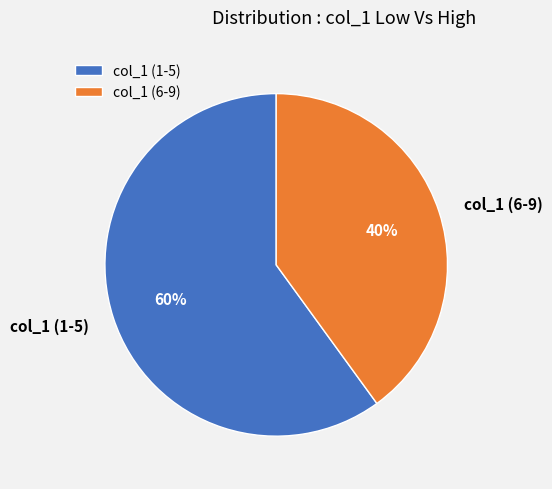

Between col_1 (6-9) and col_1 (1-5), which is larger?

col_1 (1-5)